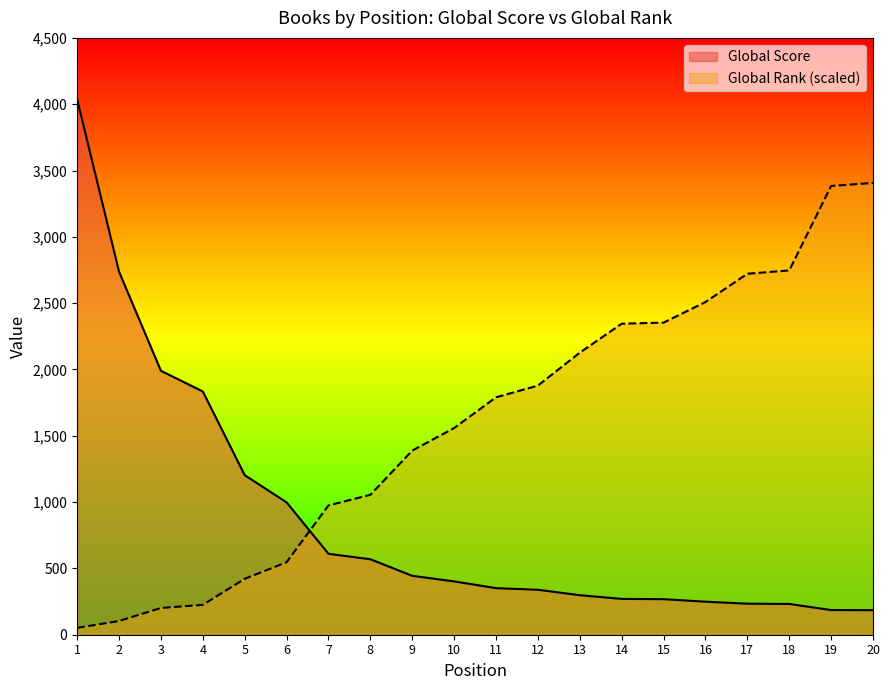

Which series has the widest spread of values?

Global Score